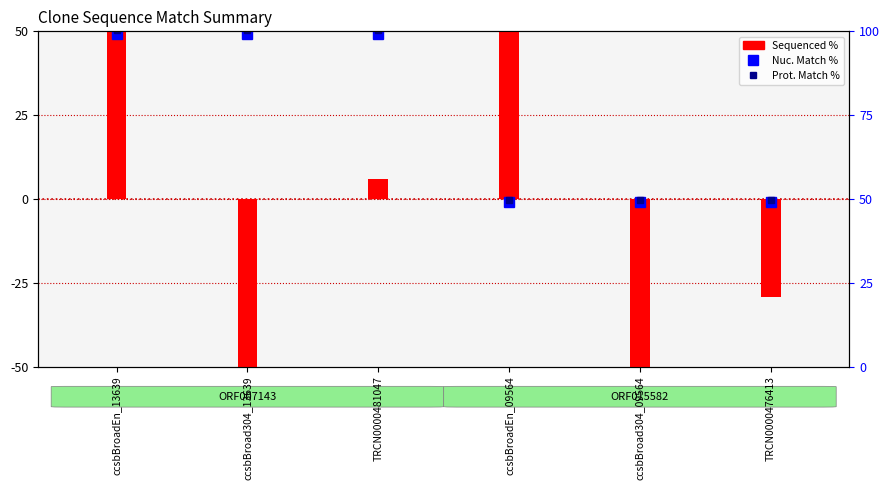

Is it true that the value at TRCN0000476413 is -9.6?

False